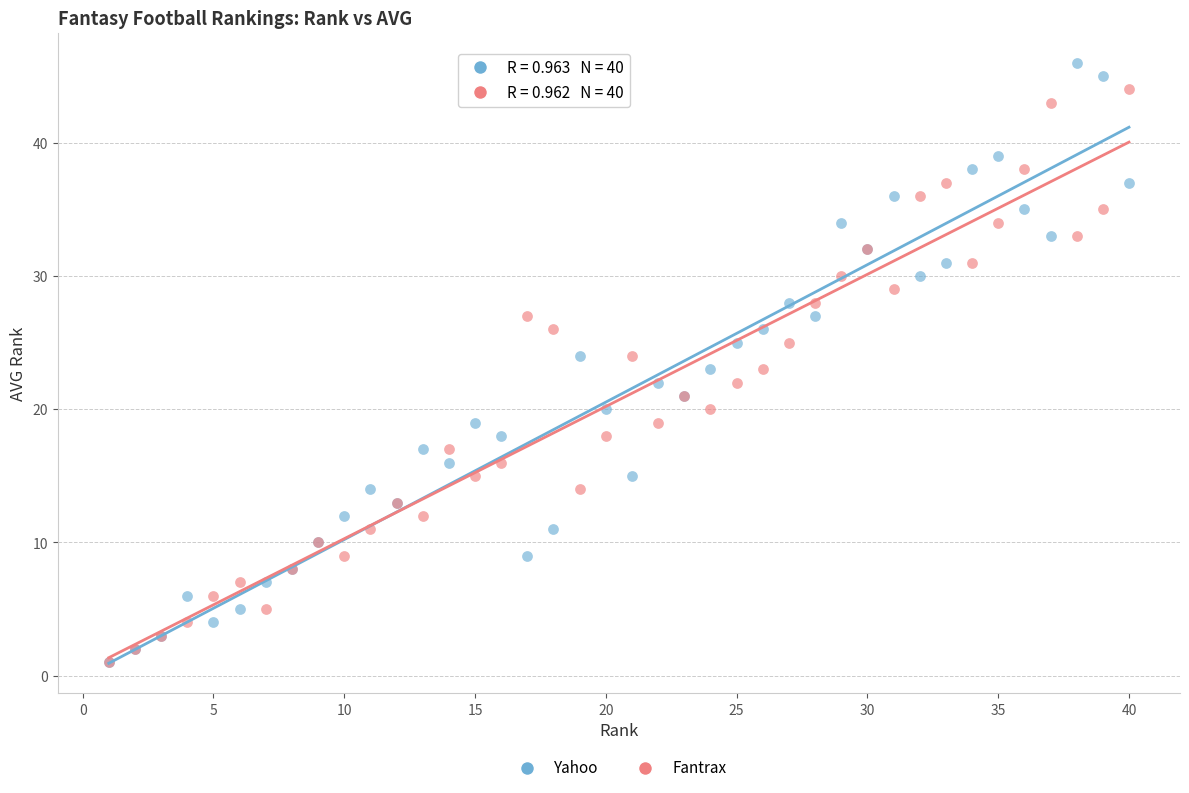

Which series has the largest Y range (max minus min)?

Yahoo